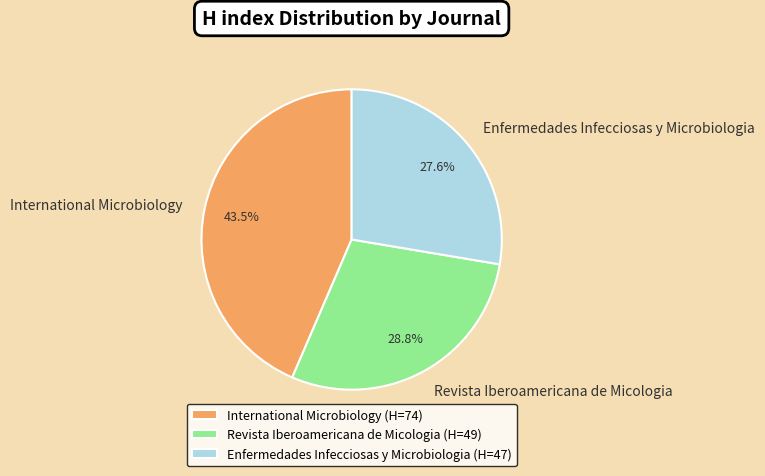

Which category has the biggest portion of the pie?

International Microbiology